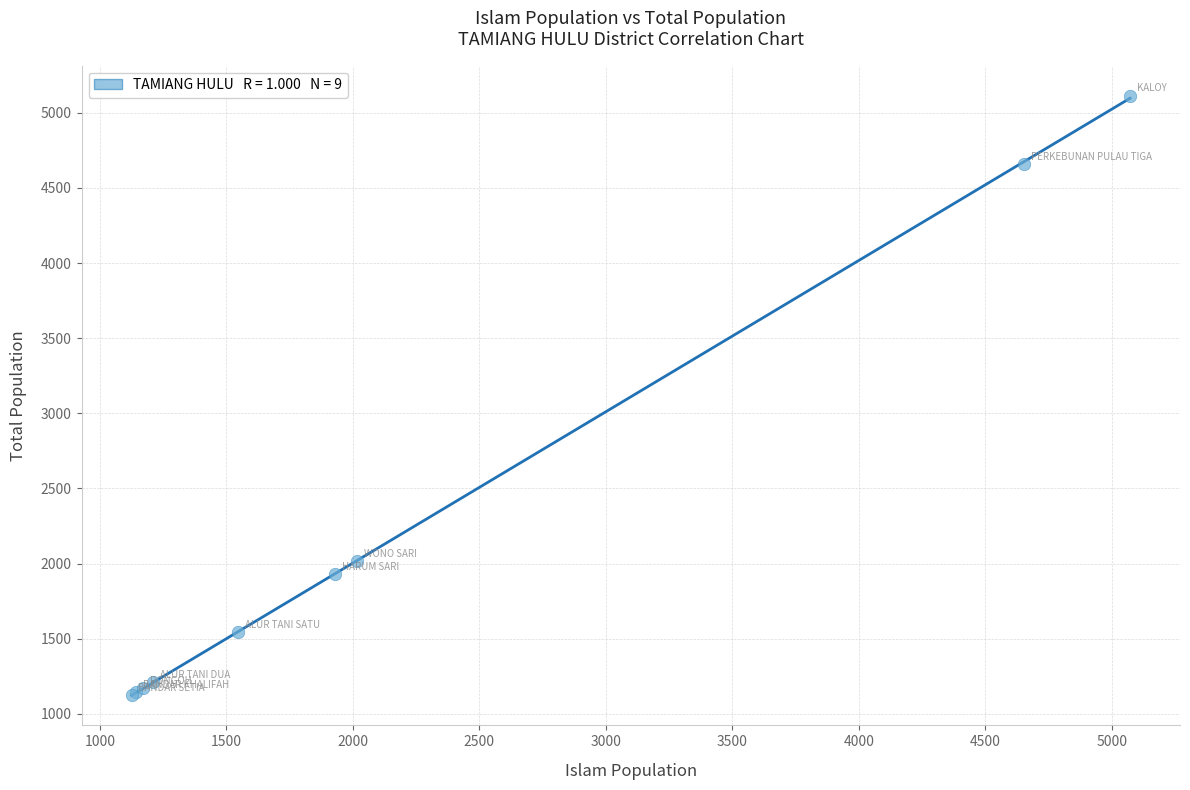

What Y value in the scatter plot is closest to 3119?

2016